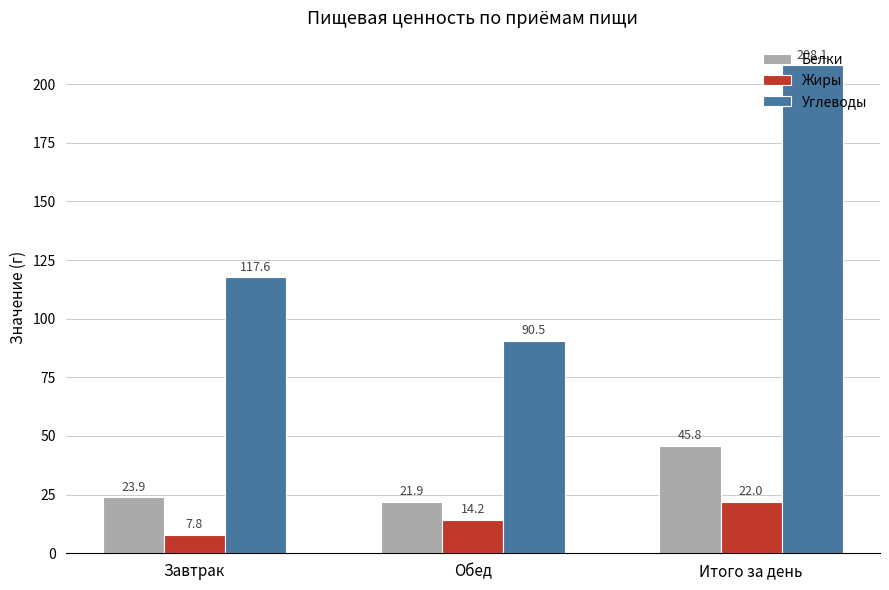

Which series changed the most between Завтрак and Обед?

Углеводы